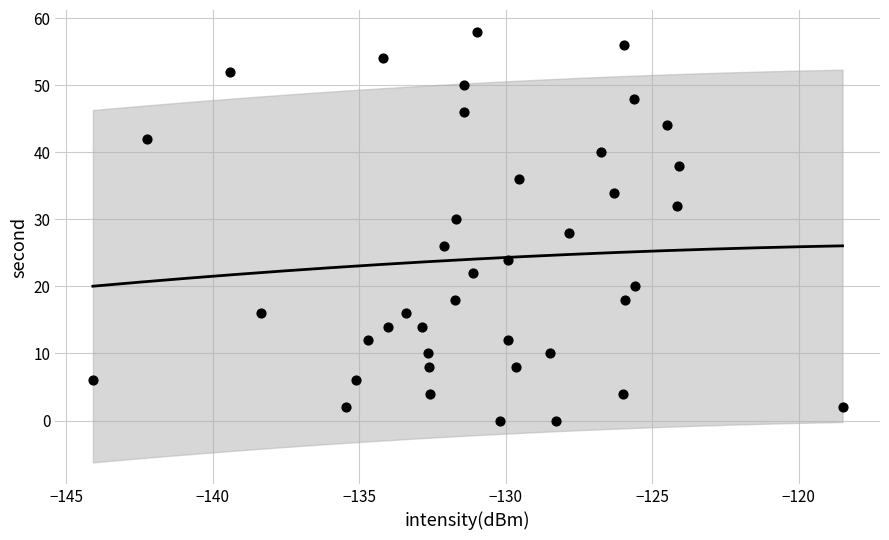

What is the range of Y values (max minus min)?

58